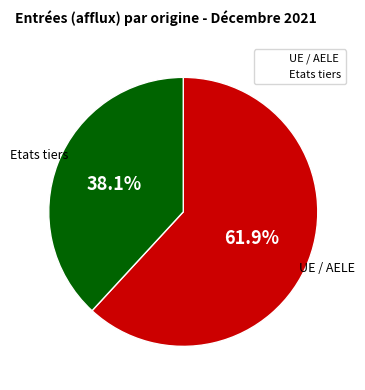

Which category has the smallest portion of the pie?

Etats tiers